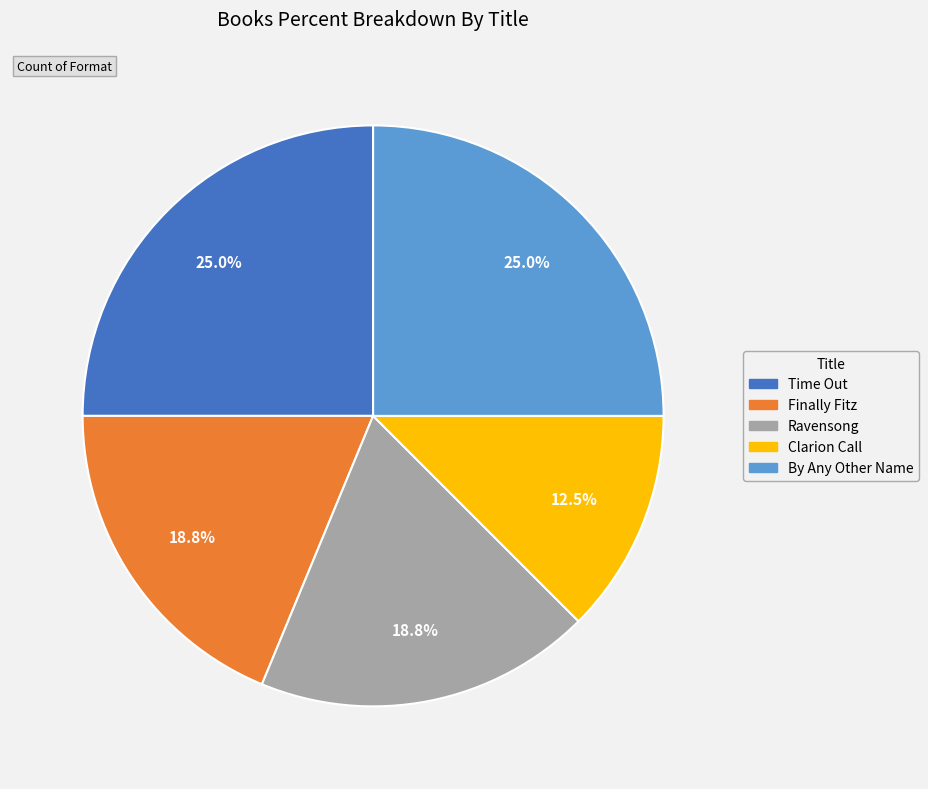

Which has a higher value, Finally Fitz or By Any Other Name?

By Any Other Name